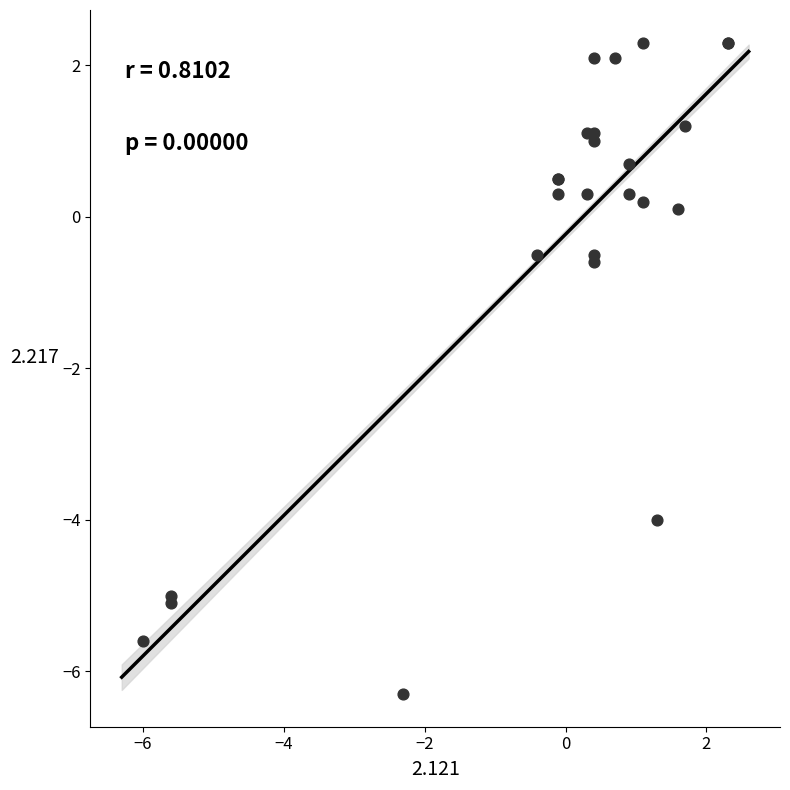

What Y value in the scatter plot is closest to -2?

-0.6